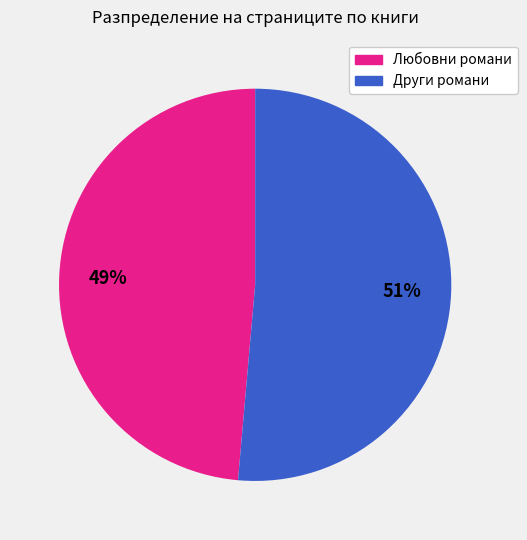

Between Любовни романи and Други романи, which is larger?

Други романи